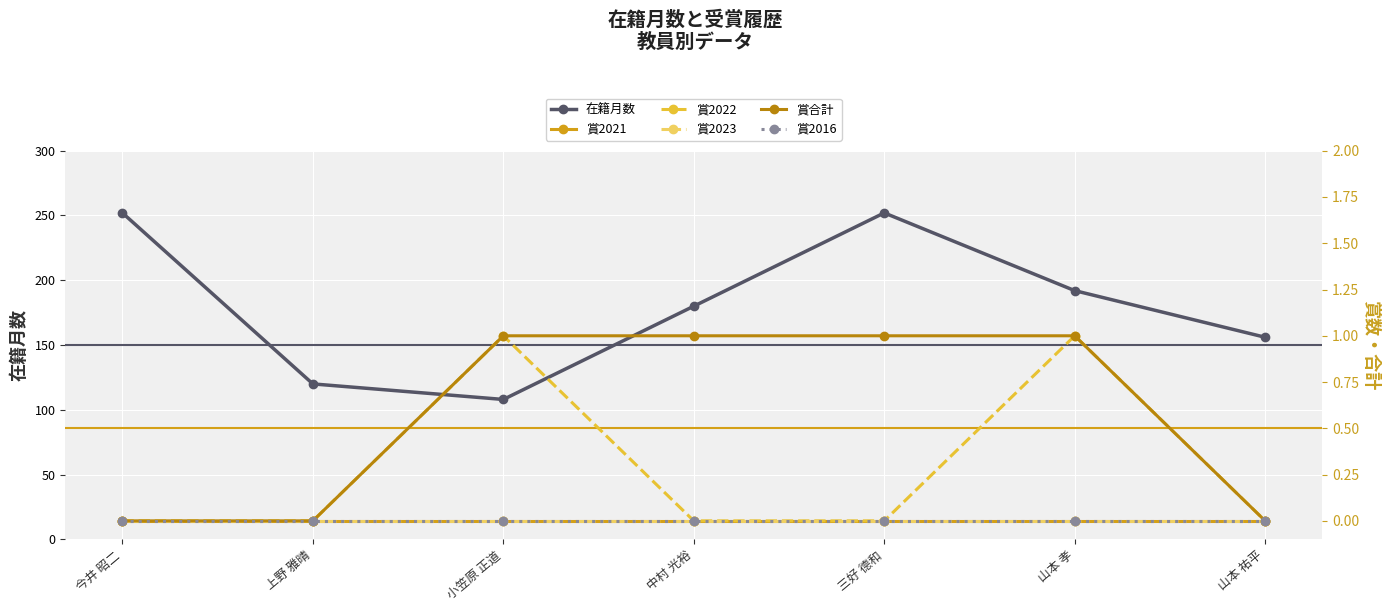

Reading left to right, list all the values displayed in this chart.

在籍月数: 今井 昭二=252	上野 雅晴=120	小笠原 正道=108	中村 光裕=180	三好 德和=252	山本 孝=192	山本 祐平=156
賞2021: 今井 昭二=0	上野 雅晴=0	小笠原 正道=0	中村 光裕=0	三好 德和=0	山本 孝=0	山本 祐平=0
賞2022: 今井 昭二=0	上野 雅晴=0	小笠原 正道=1	中村 光裕=0	三好 德和=0	山本 孝=1	山本 祐平=0
賞2023: 今井 昭二=0	上野 雅晴=0	小笠原 正道=0	中村 光裕=0	三好 德和=0	山本 孝=0	山本 祐平=0
賞合計: 今井 昭二=0	上野 雅晴=0	小笠原 正道=1	中村 光裕=1	三好 德和=1	山本 孝=1	山本 祐平=0
賞2016: 今井 昭二=0	上野 雅晴=0	小笠原 正道=0	中村 光裕=0	三好 德和=0	山本 孝=0	山本 祐平=0